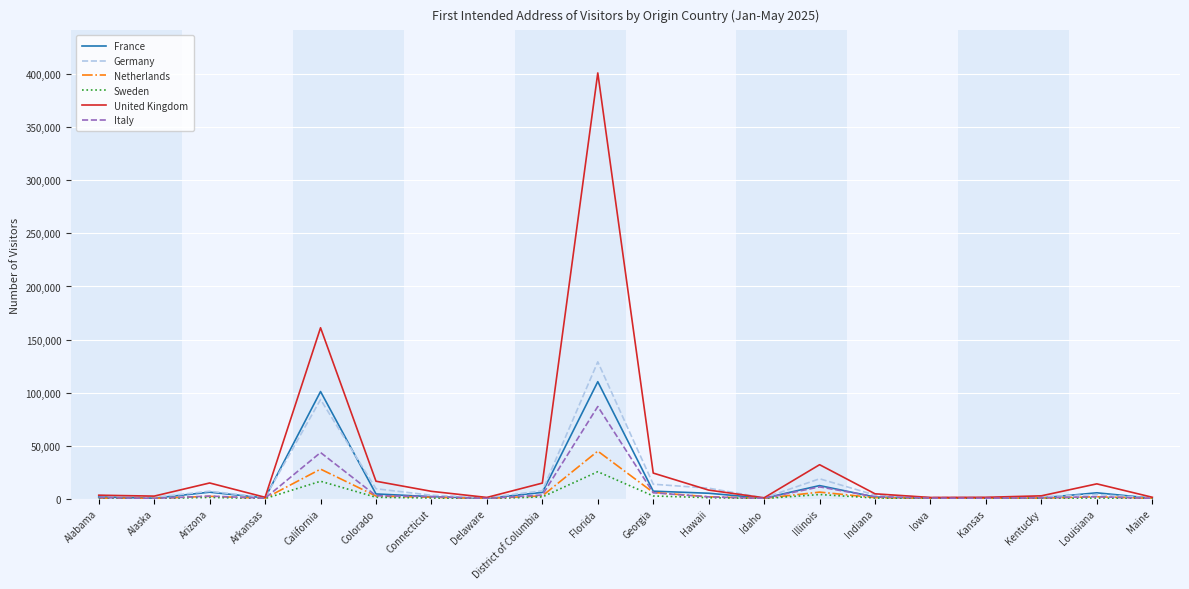

What is the sum of the Italy values at Georgia and California?

49033